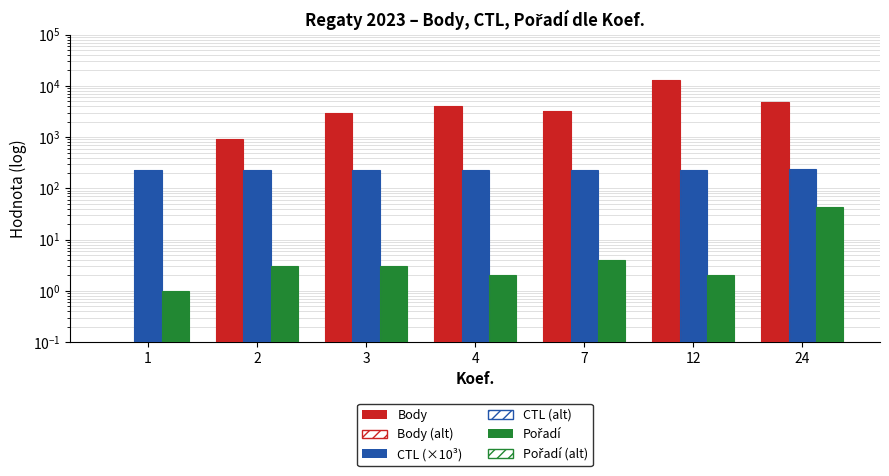

Reading right to left, transcribe all the data shown in this chart.

Body: 24=4938.0	12=13212.0	7=3172.0	4=4122.0	3=2951.0	2=938.0	1=0.0
CTL (×10³): 24=234.1	12=231.3	7=232.2	4=231.6	3=231.1	2=231.1	1=231.6
Pořadí: 24=44.0	12=2.0	7=4.0	4=2.0	3=3.0	2=3.0	1=1.0
Body (alt): 24=4938.0	12=13212.0	7=3172.0	4=4122.0	3=2951.0	2=938.0	1=0.0
CTL alt: 24=234.1	12=231.3	7=232.2	4=231.6	3=231.1	2=231.1	1=231.6
Pořadí (alt): 24=44.0	12=2.0	7=4.0	4=2.0	3=3.0	2=3.0	1=1.0